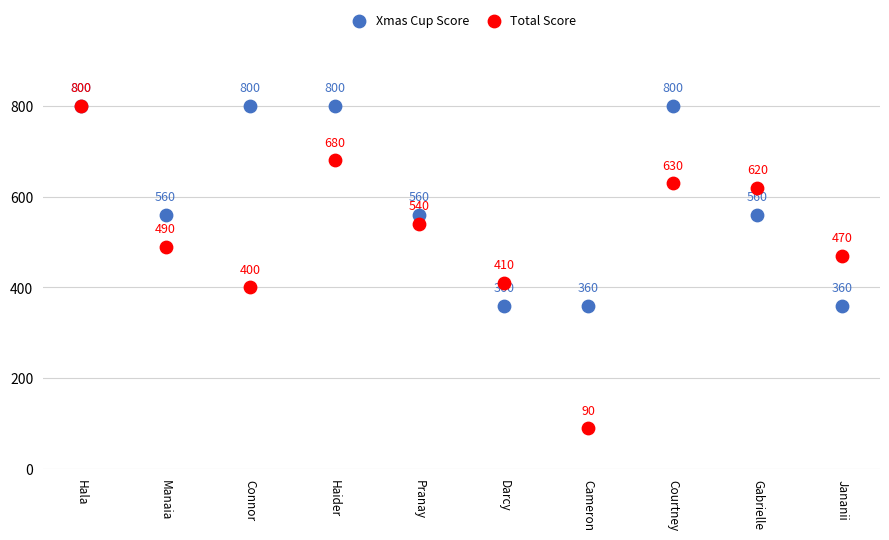

What are all the series names shown in the legend?

Xmas Cup Score, Total Score